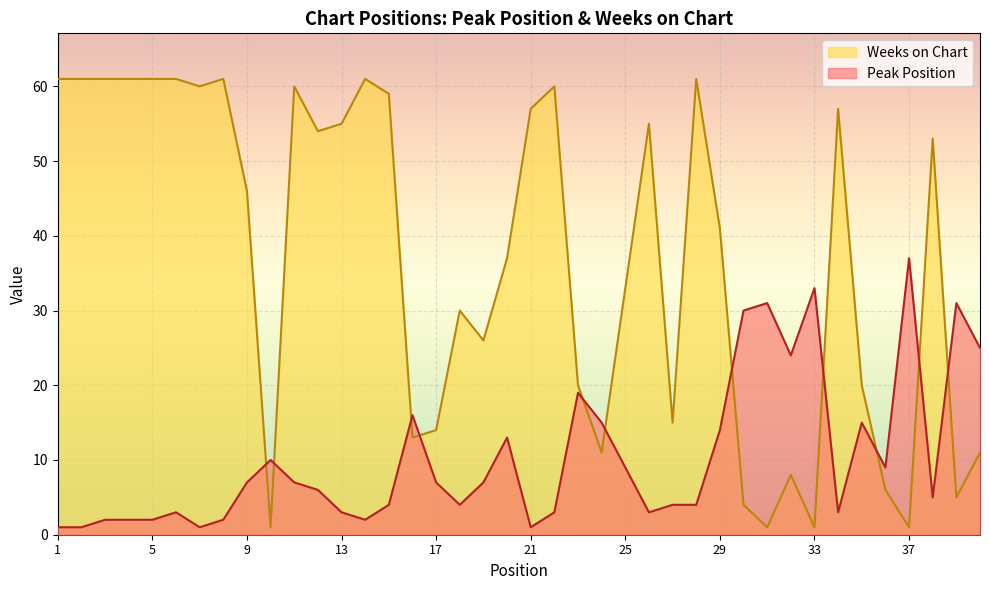

Where does the Peak Position series first go above 7?

10